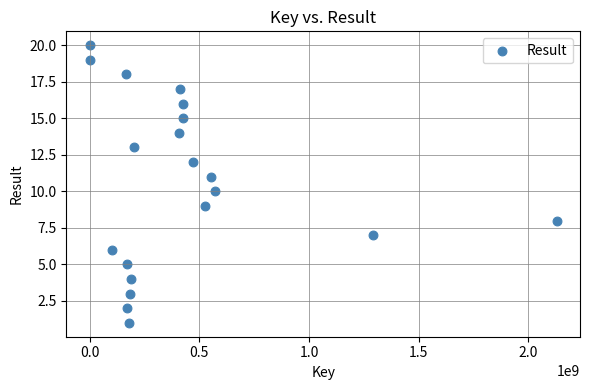

What is the range of X values (max minus min)?

2127722348